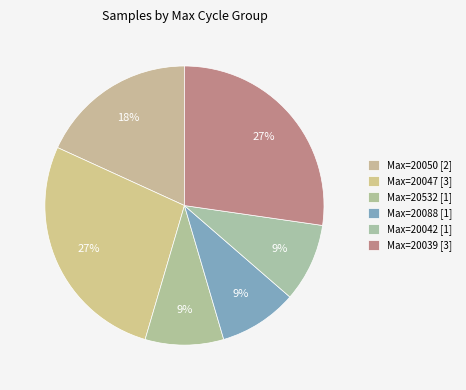

Count the number of slices in the pie.

6